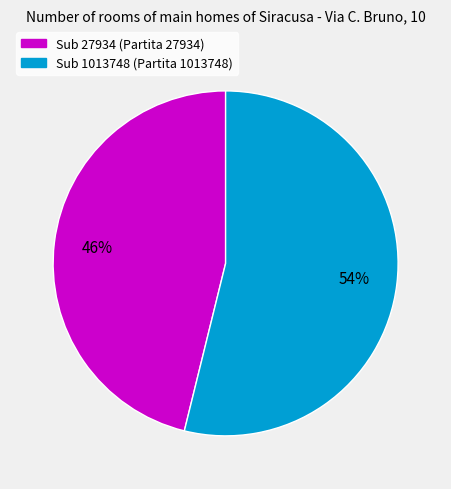

How many segments does this pie chart have?

2